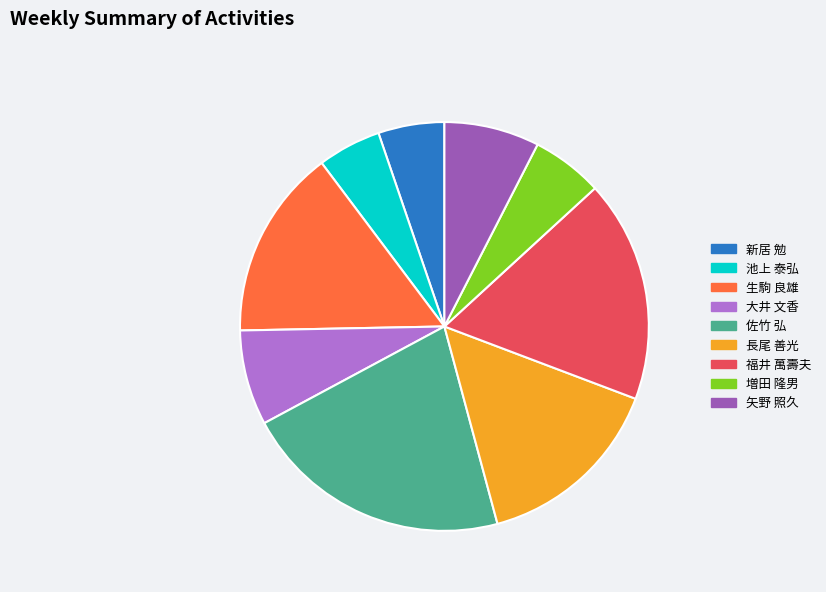

Which slice is the largest?

佐竹 弘